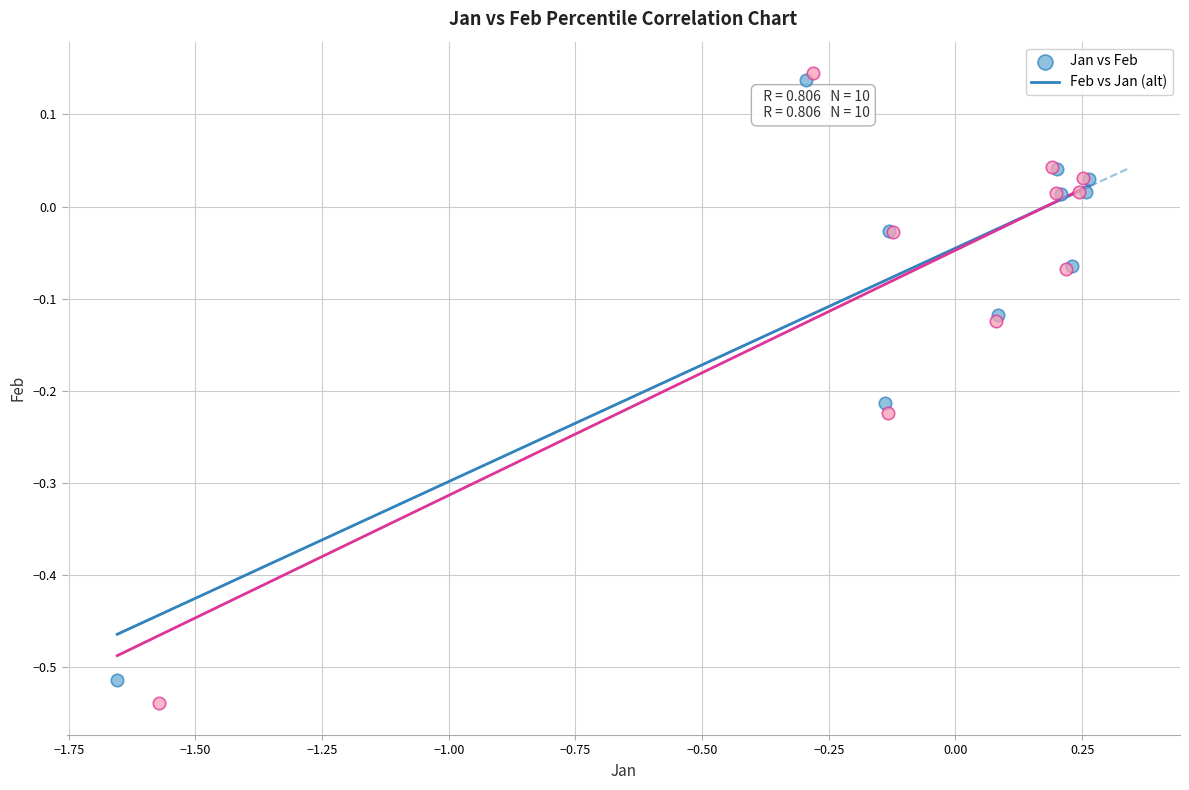

Which series has the largest Y range (max minus min)?

Feb vs Jan (alt)